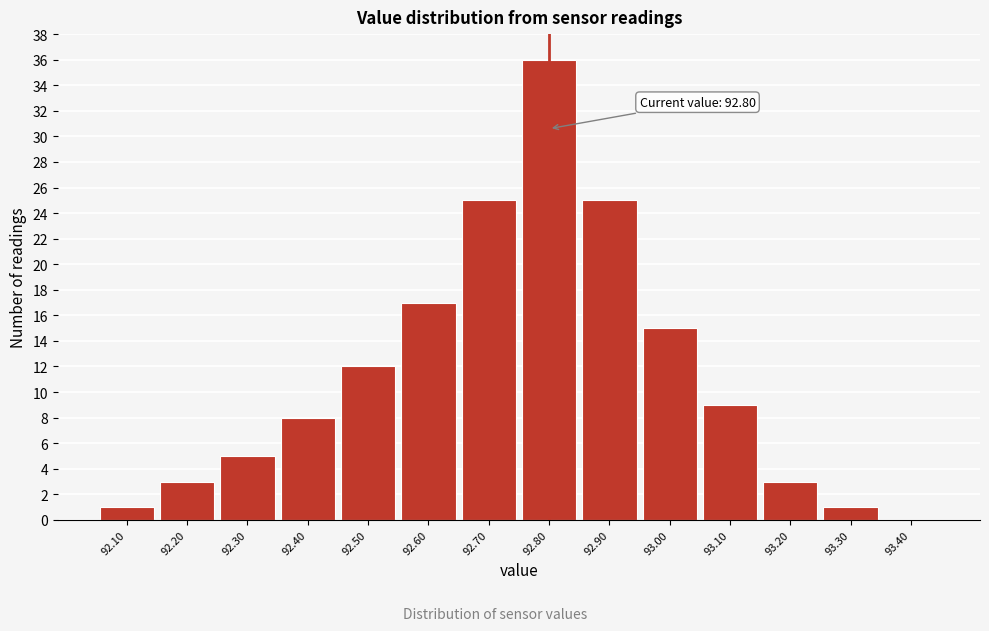

Which range on the x-axis has the tallest bar?

92.75 to 92.85